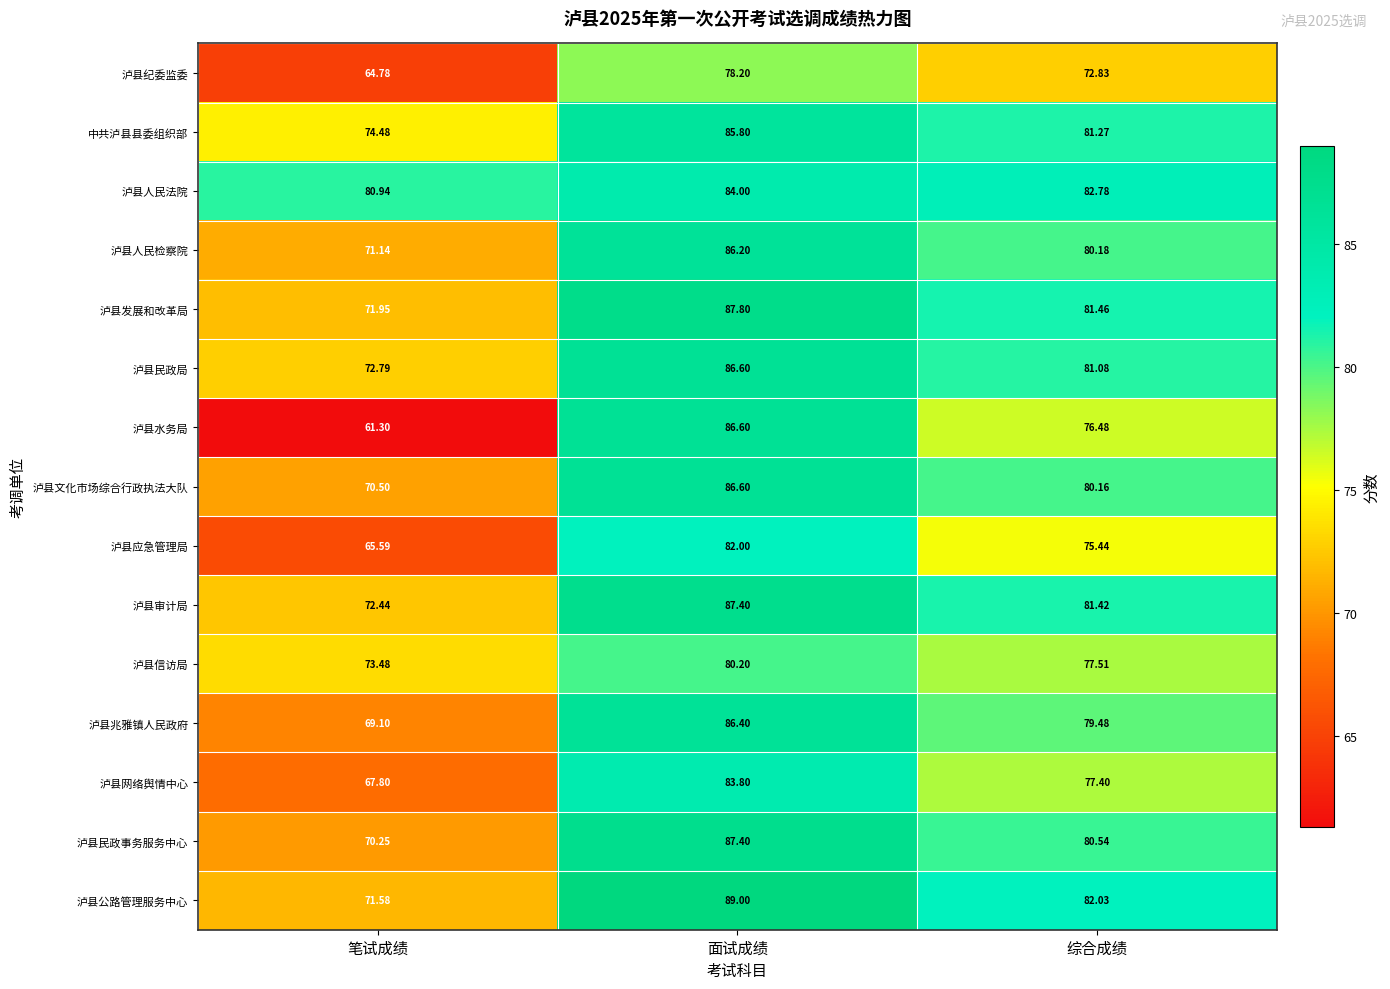

What is the smallest value displayed?

61.3